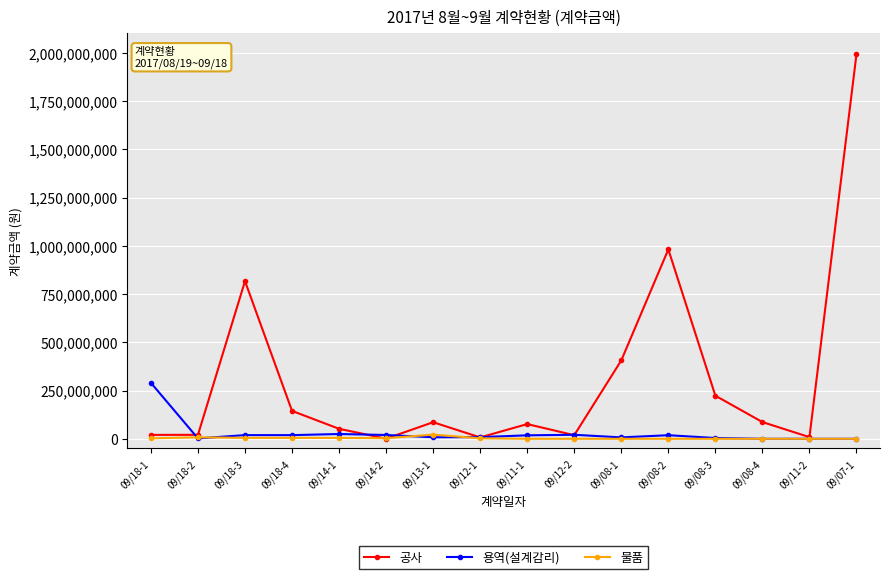

What is the spread (max minus min) of values at 09/18-1?

287450000